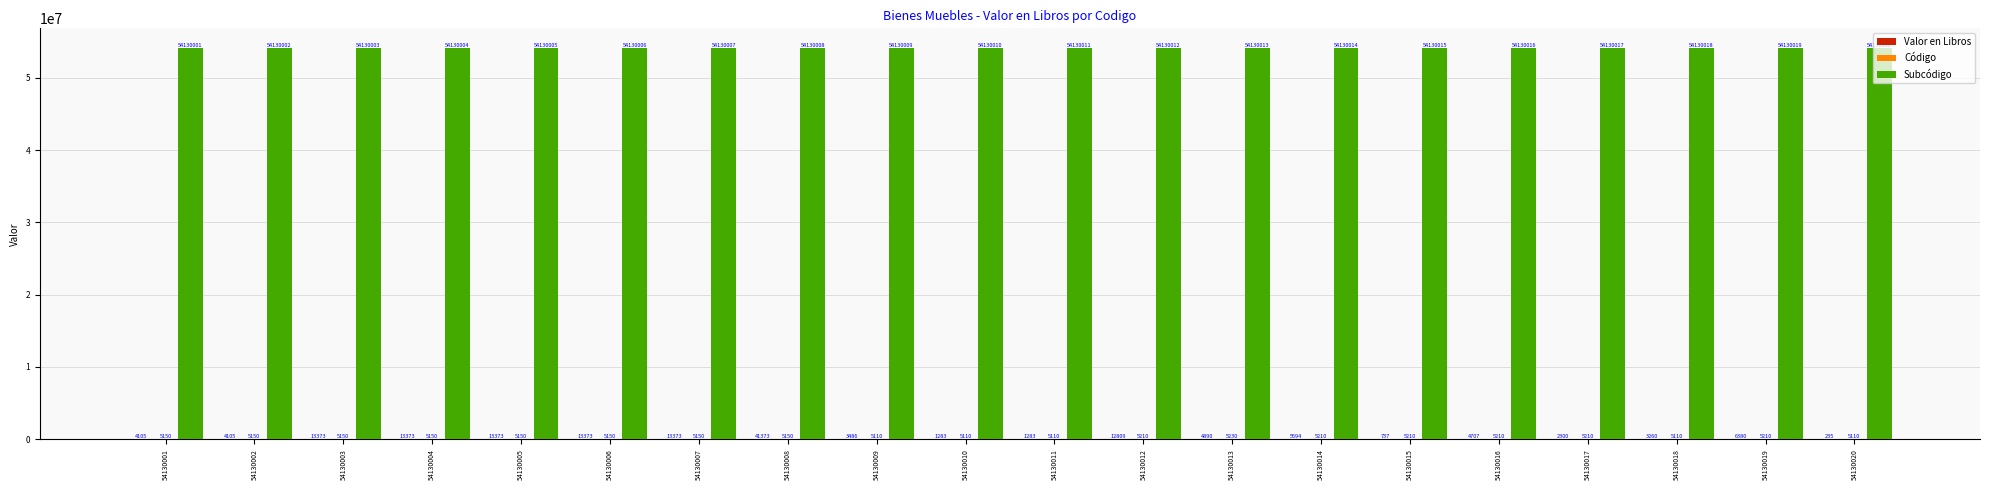

What is the maximum value shown in the chart?

54130020.0